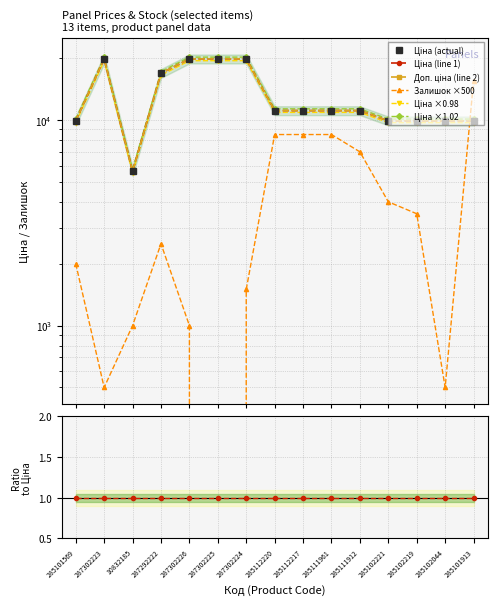

Where do Доп. ціна and Залишок first cross each other?

285102044 and 285101913